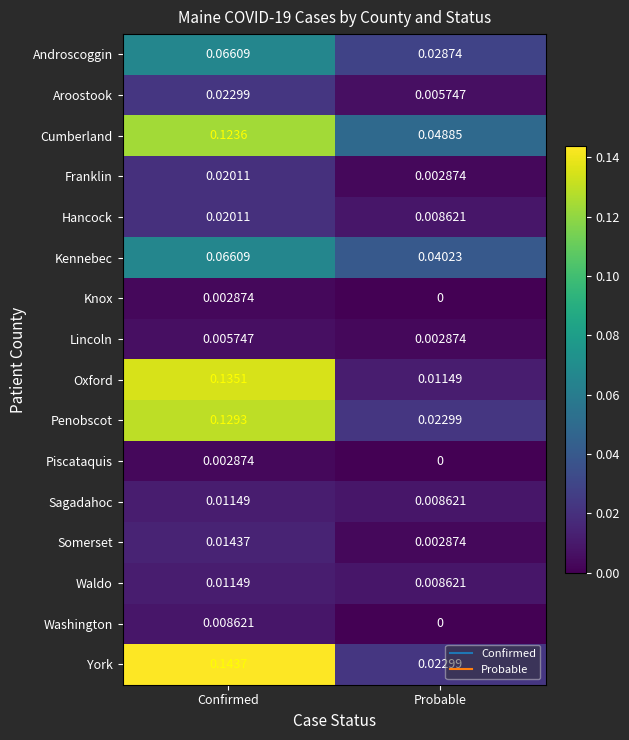

Which series has the widest spread of values?

Oxford